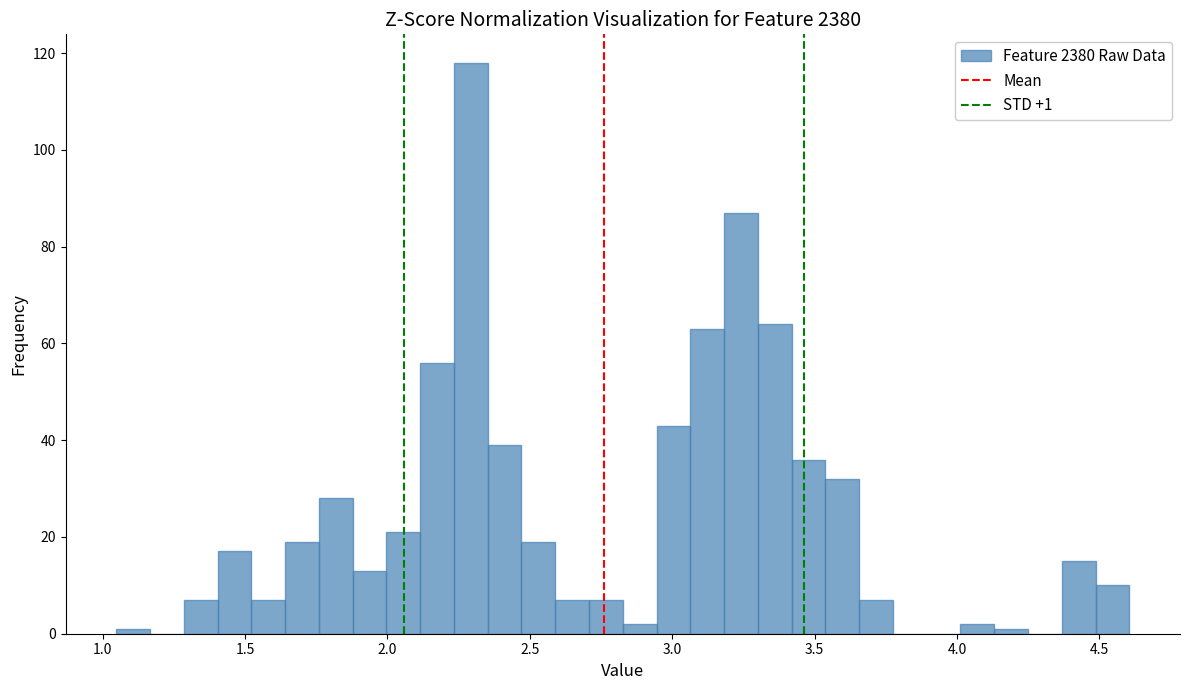

Around what value on the x-axis is the tallest bar? Give the approximate position of its centre, as read against the axis.

2.30